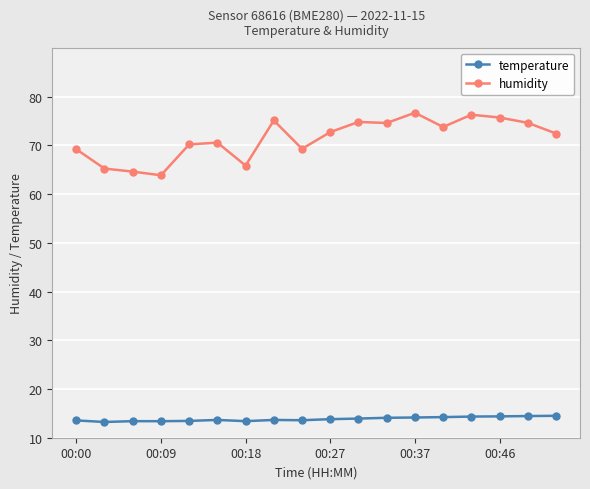

True or false: temperature and humidity cross at least once.

False